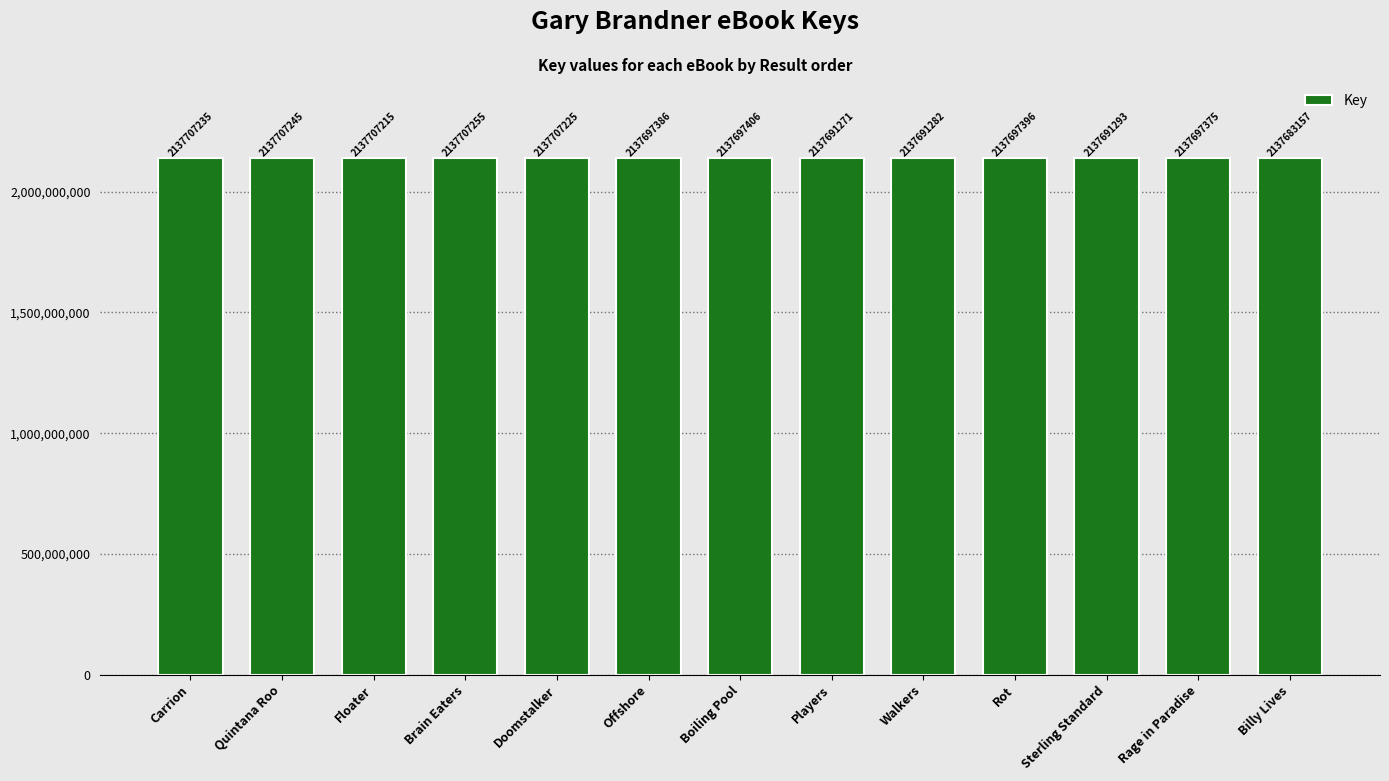

Rank the categories by value from highest to lowest.

Brain Eaters, Quintana Roo, Carrion, Doomstalker, Floater, Boiling Pool, Rot, Offshore, Rage in Paradise, Sterling Standard, Walkers, Players, Billy Lives